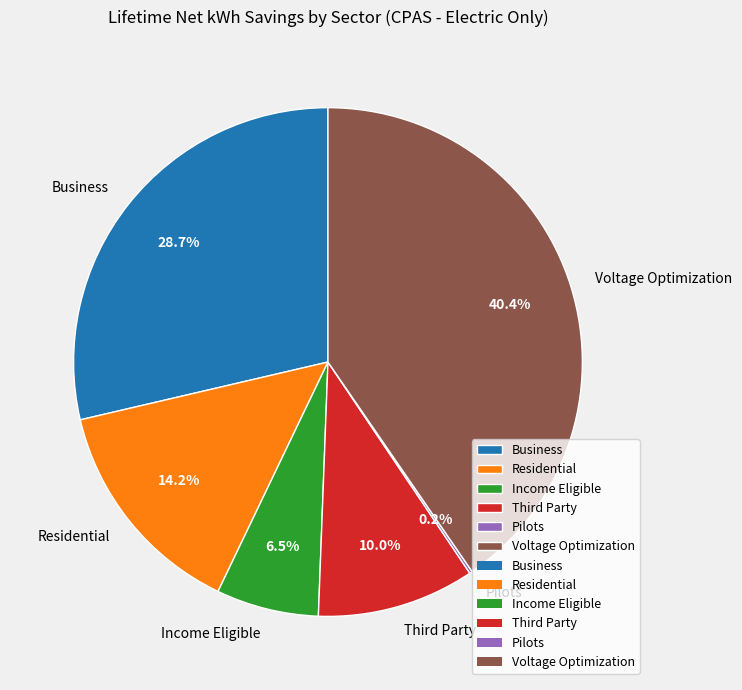

Combined, what portion of the pie is Voltage Optimization and Business?

69.1%